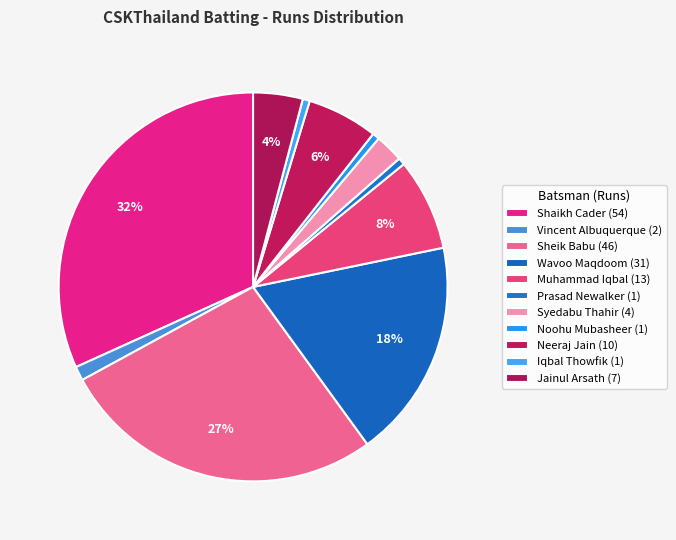

Which category has the smallest portion of the pie?

Prasad Newalker